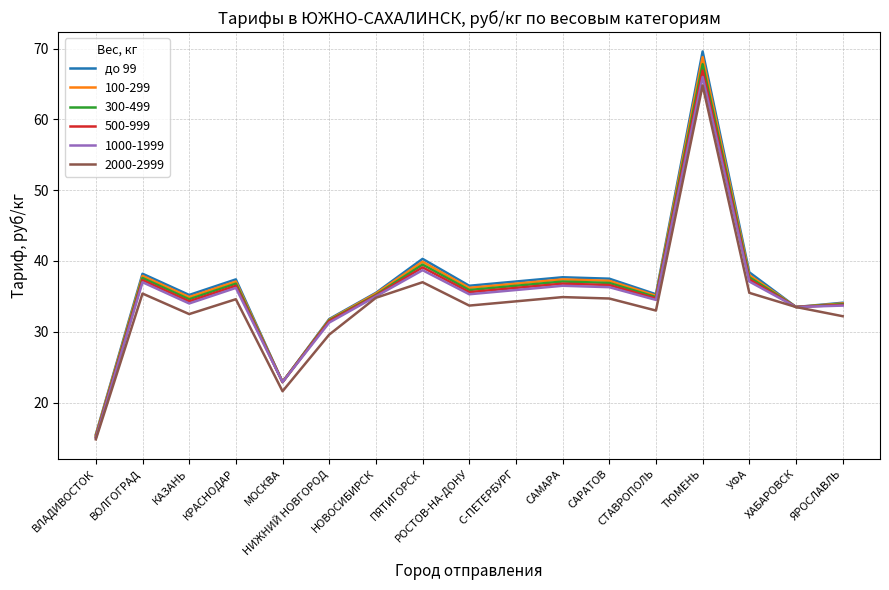

What position from the left is СТАВРОПОЛЬ?

13